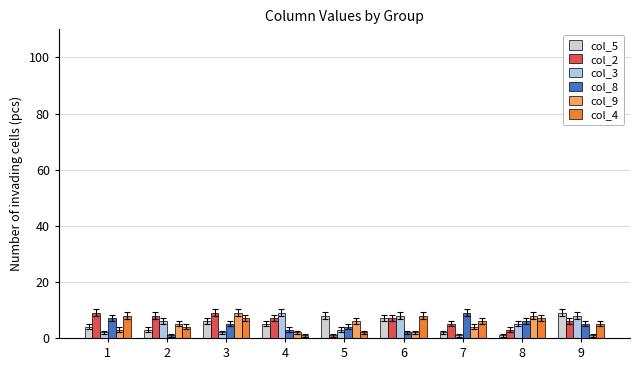

The value of col_3 at 5 is 3. True or false?

True